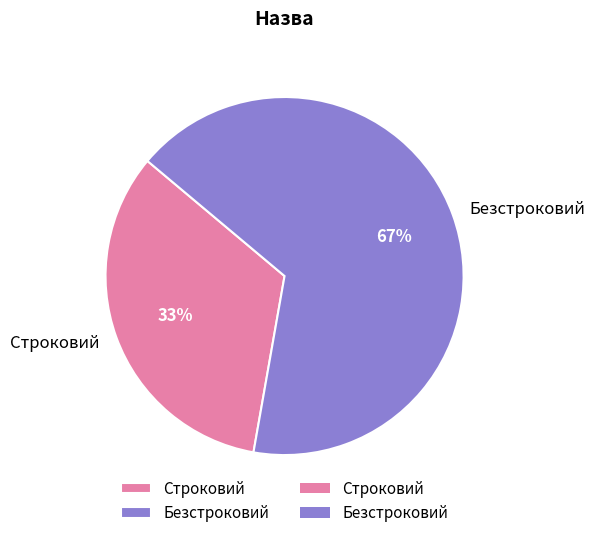

To the nearest percent, what percentage of the pie is Строковий?

33%